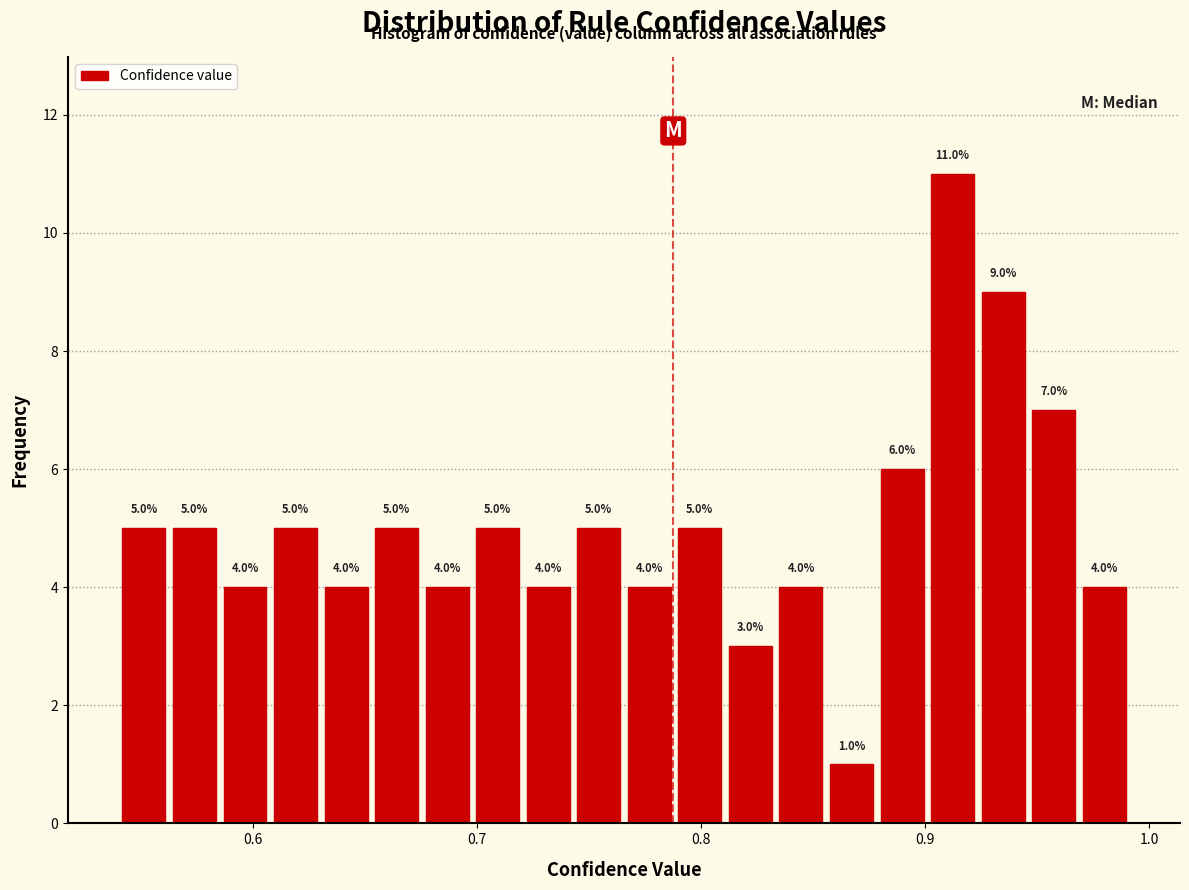

Read against the x-axis, roughly where is the centre of the tallest bar?

0.91